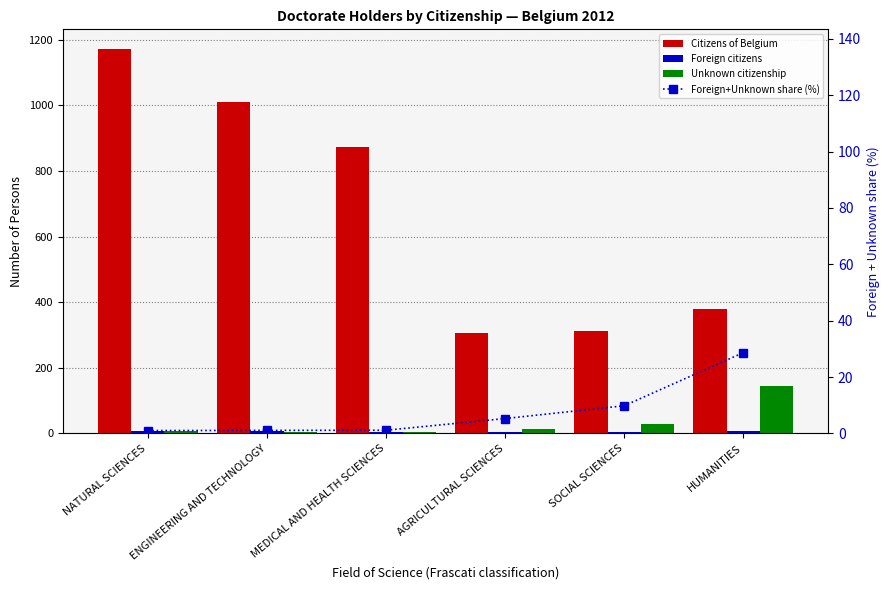

Which has a higher value, MEDICAL AND HEALTH SCIENCES or ENGINEERING AND TECHNOLOGY?

ENGINEERING AND TECHNOLOGY